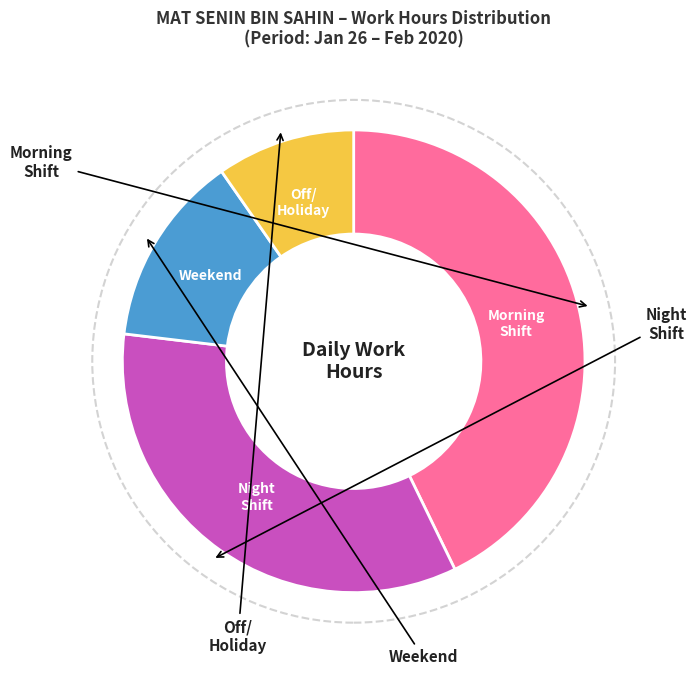

Does any single category account for the majority?

No